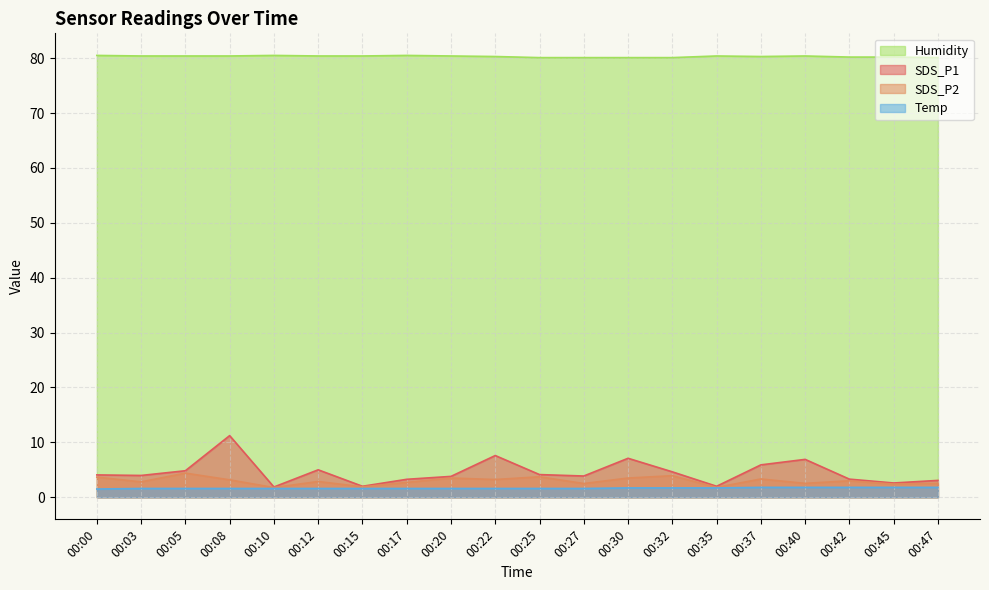

Is it true that SDS_P1 equals 2.0 at 00:15?

True